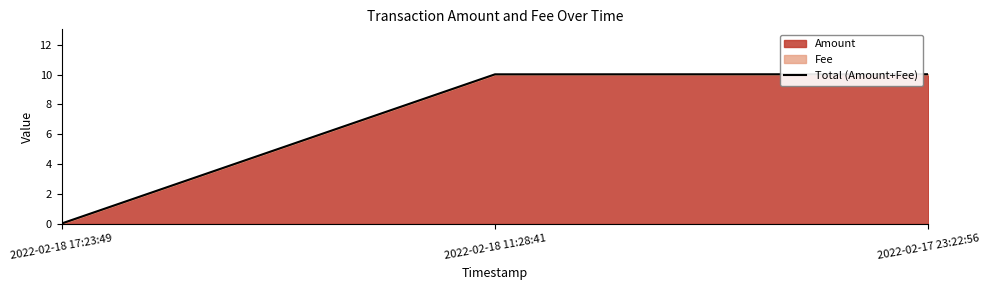

What is the label of the 1st point from the left?

2022-02-18 17:23:49